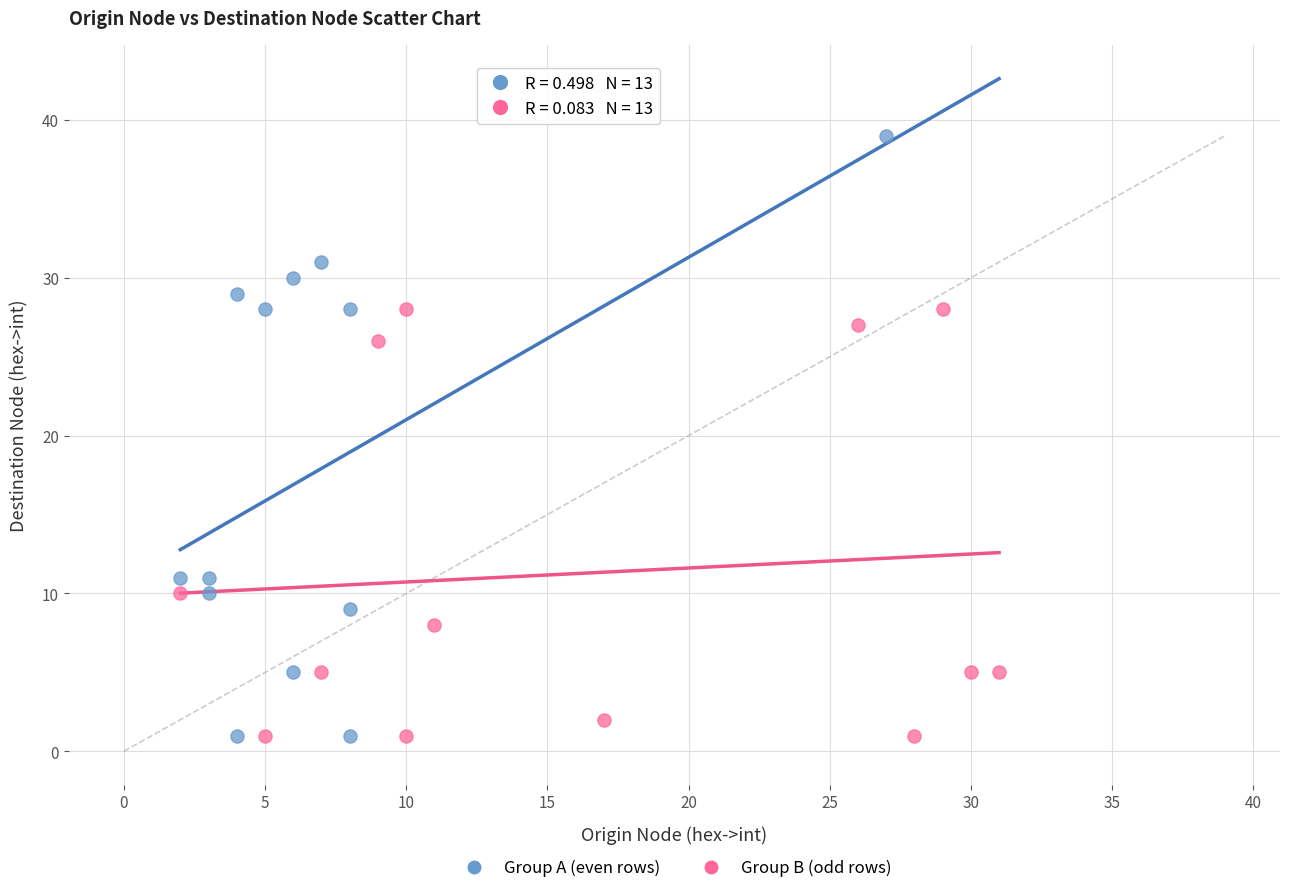

Which series reaches the maximum Y coordinate?

Group A (even rows)